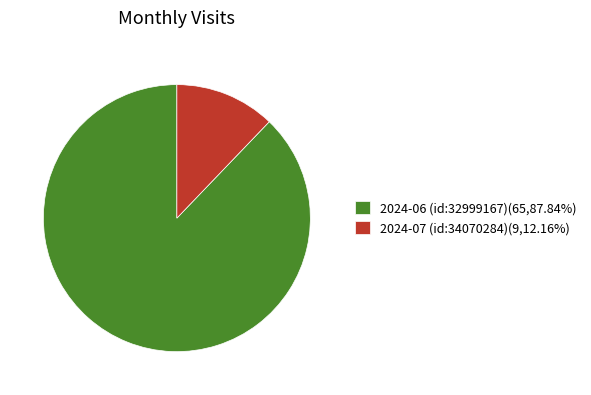

Which category has the smallest portion of the pie?

2024-07 (id:34070284)